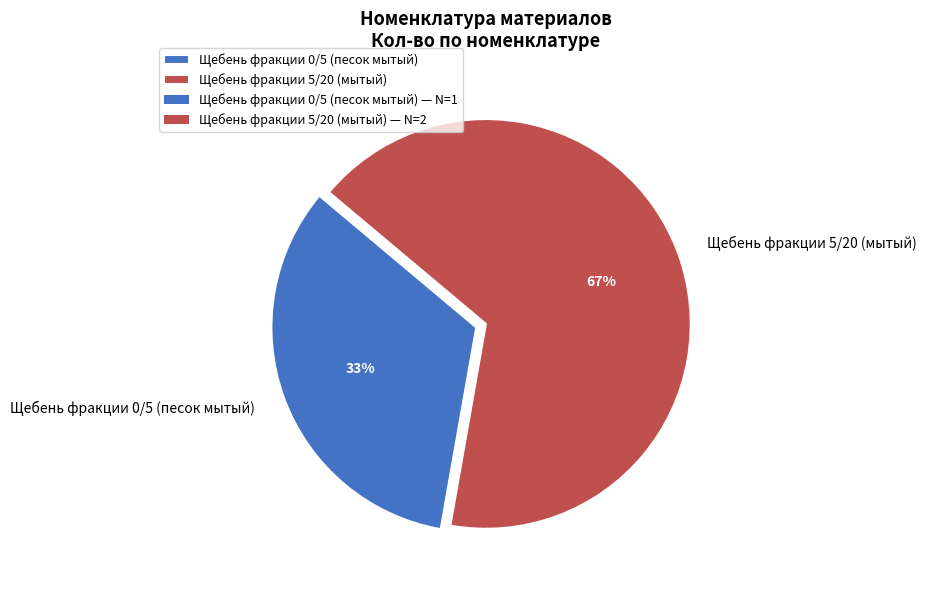

Is it true that Щебень фракции 5/20 (мытый) is 77% of the pie?

False